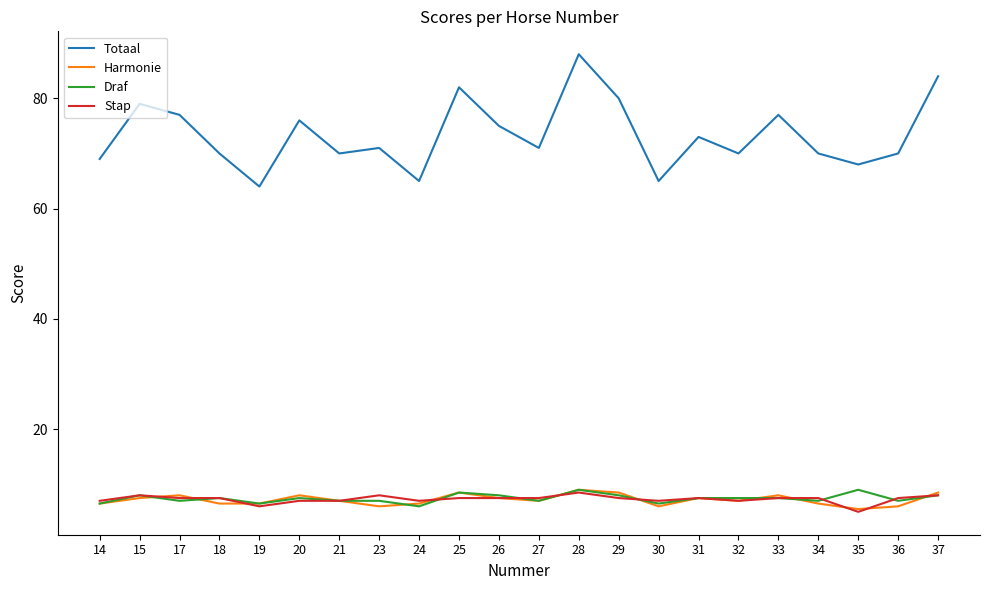

The Draf series shows 3.2 at 28. True or false?

False